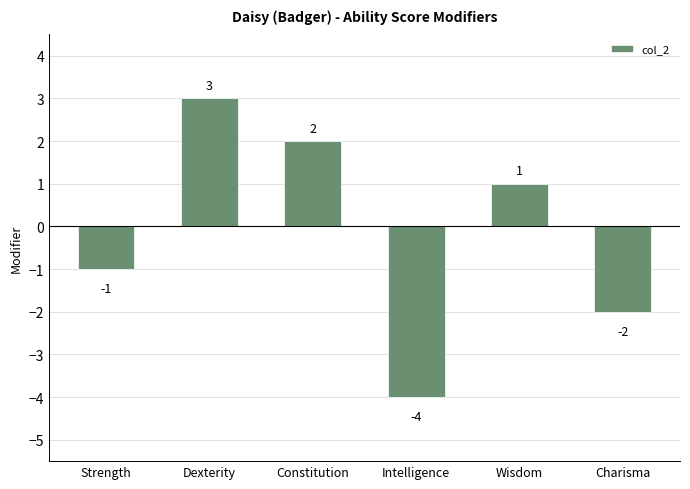

What is the minimum value shown in the chart?

-4